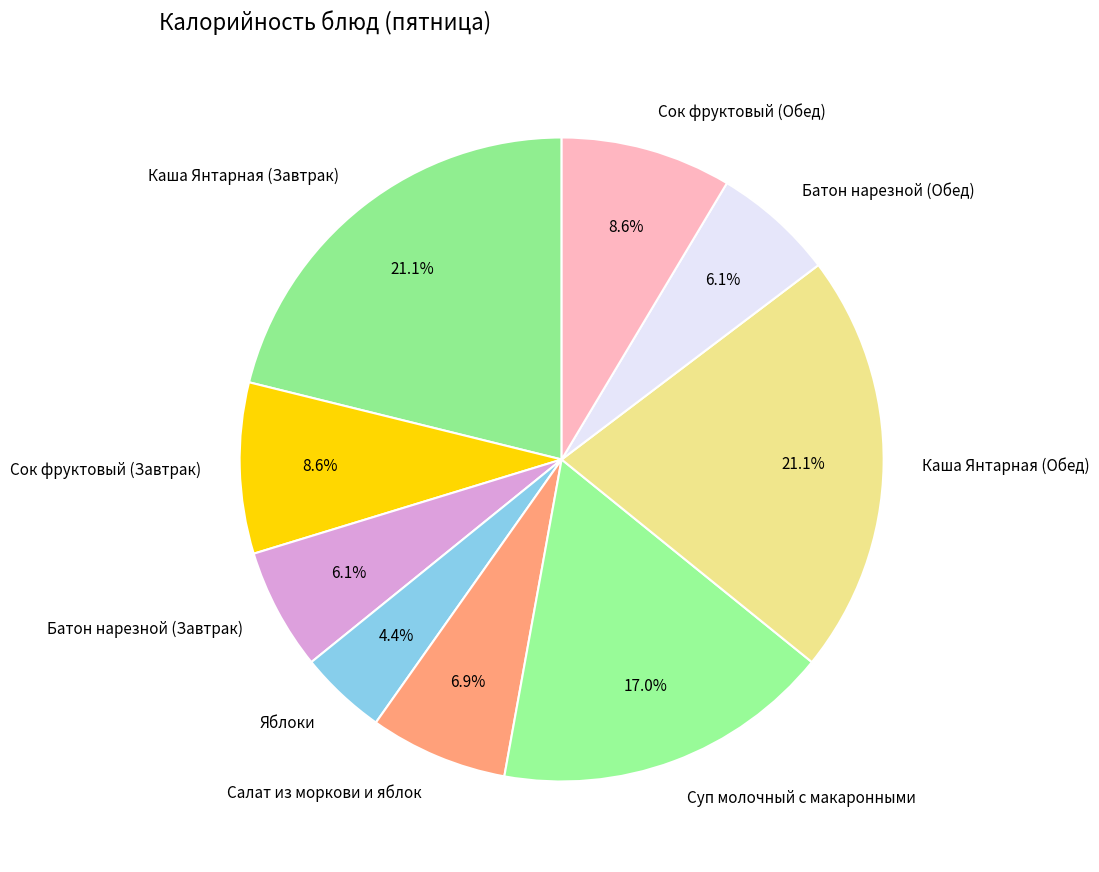

To the nearest percent, what percentage of the pie is Салат из моркови и яблок?

7%